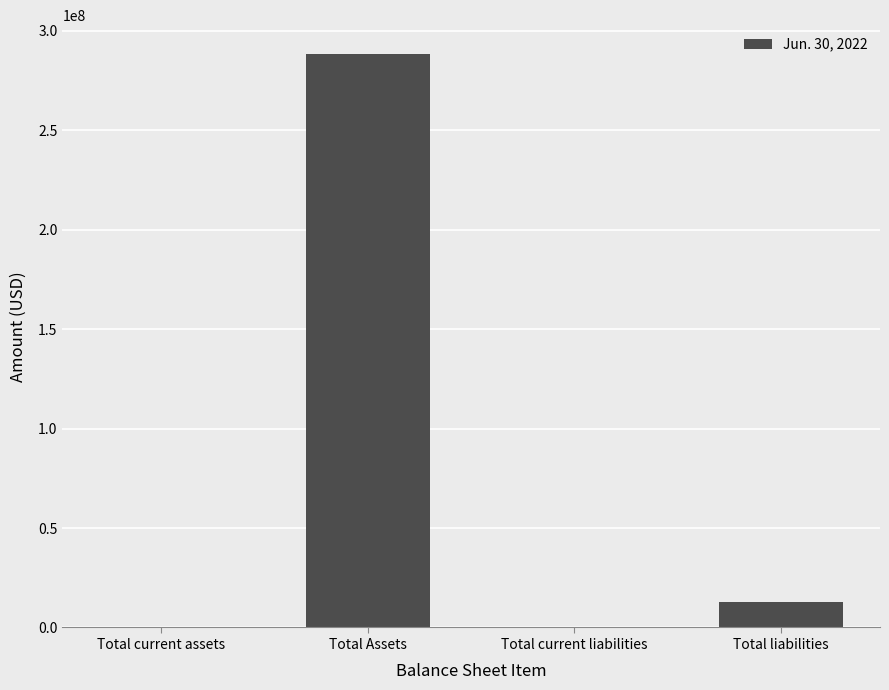

What is the greatest value displayed?

288374750